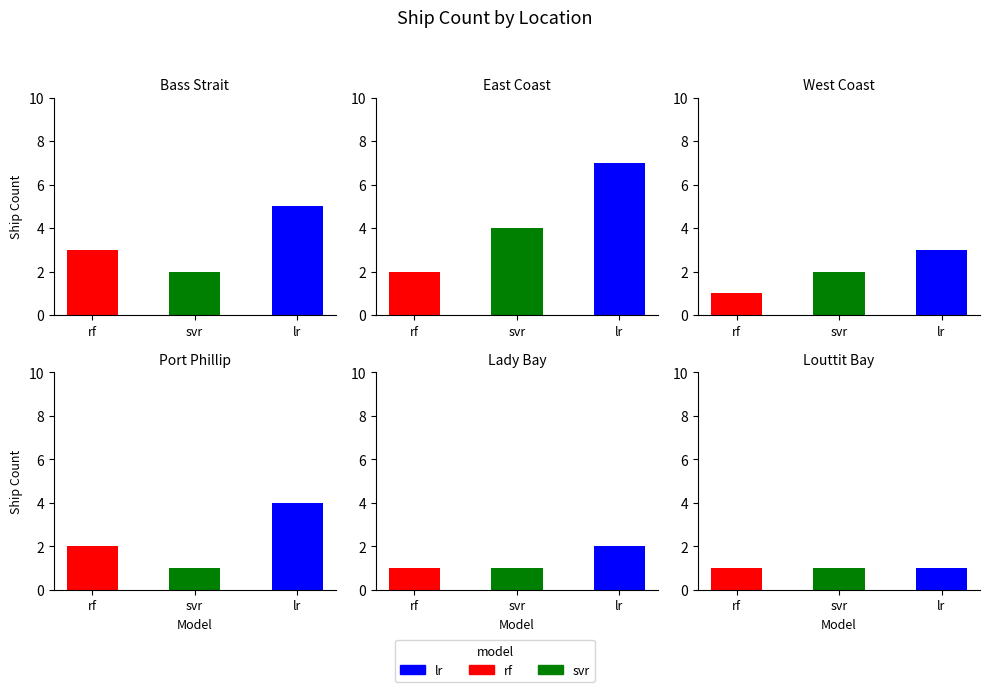

Is it true that svr equals 1 at West Coast?

False